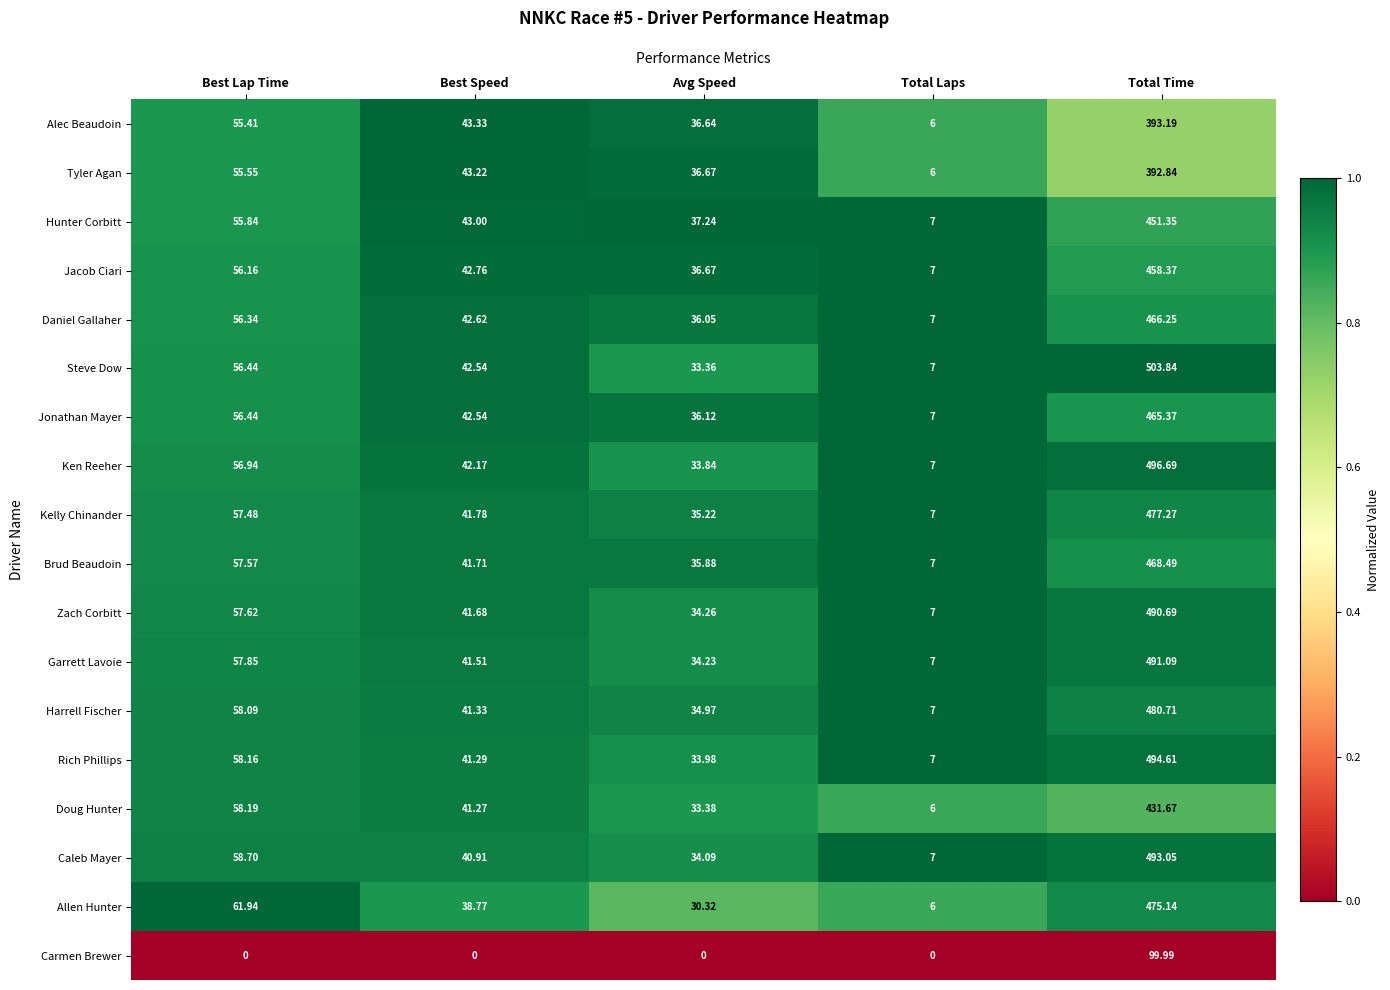

Is the value of Carmen Brewer at Total Time greater than the value of Hunter Corbitt at Best Lap Time?

Yes